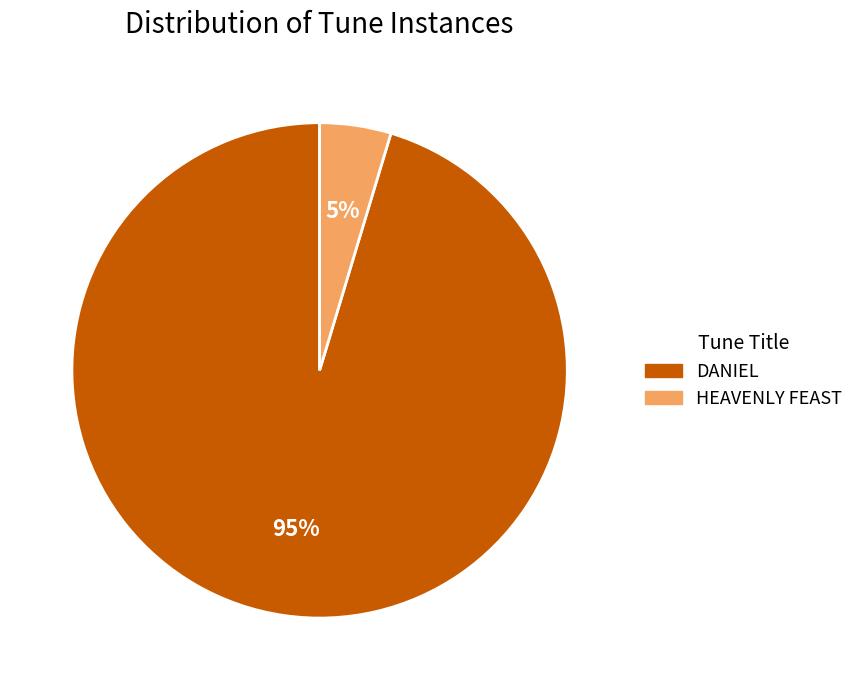

Does HEAVENLY FEAST account for over 50% of the chart?

No